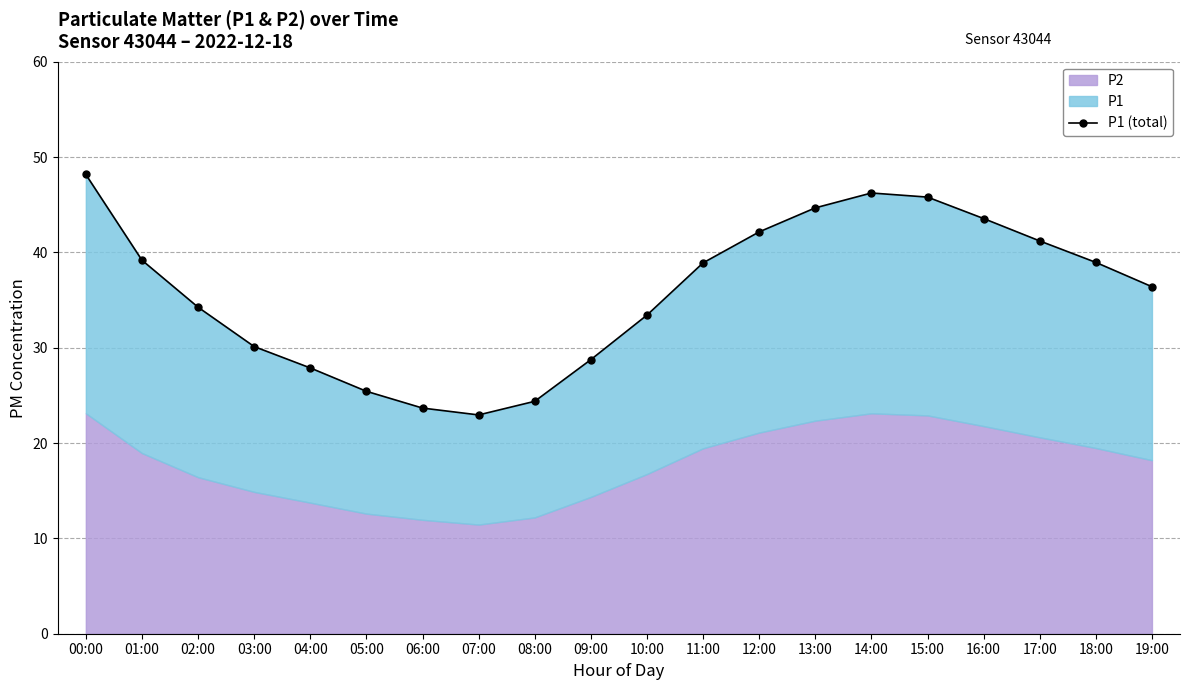

What position from the right is 08:00?

12